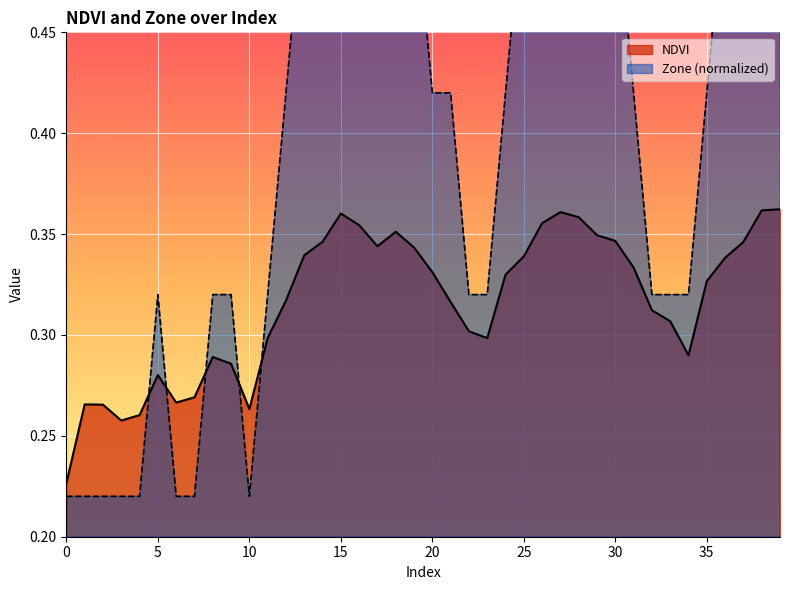

How many categories are shown in the chart?

40